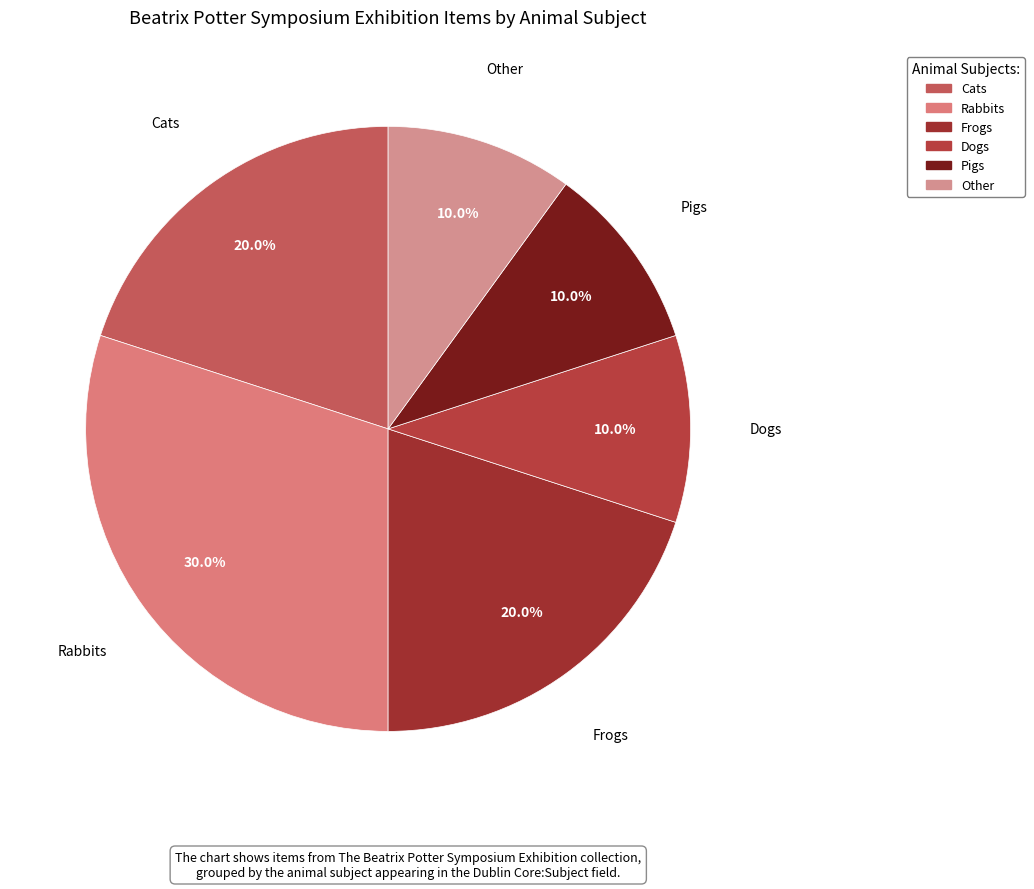

The Dogs slice represents 16% of the pie. True or false?

False